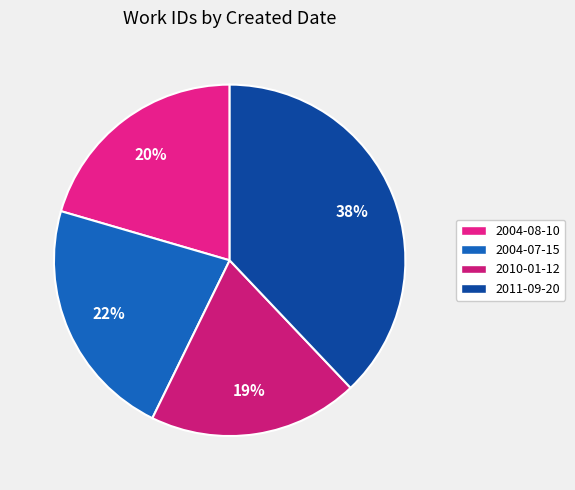

How many slices are in this pie chart?

4